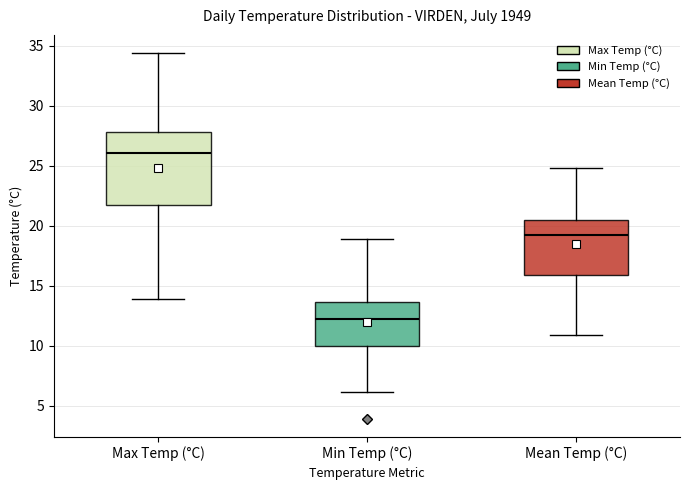

Comparing the boxes themselves (not the whiskers), which one is the tallest?

Max Temp (°C)